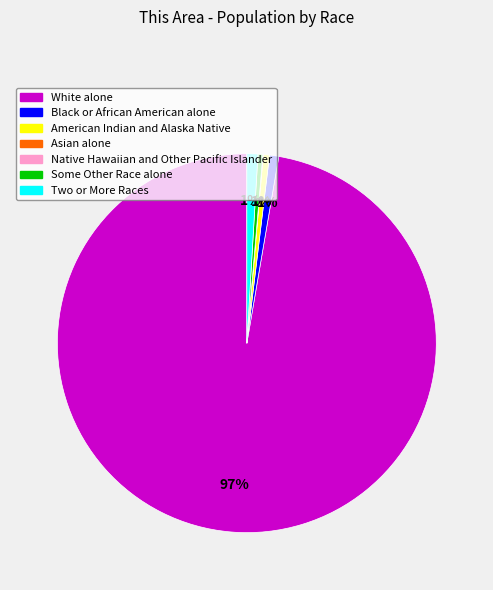

To the nearest percent, what is the average slice percentage?

14%